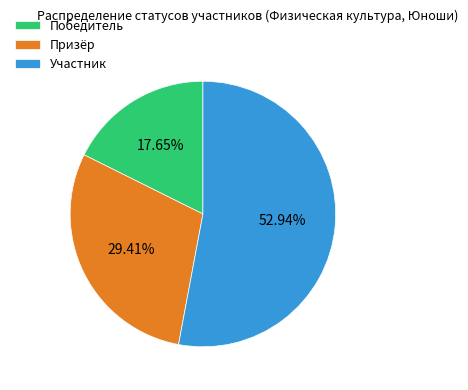

To the nearest percent, what is the average slice percentage?

33%